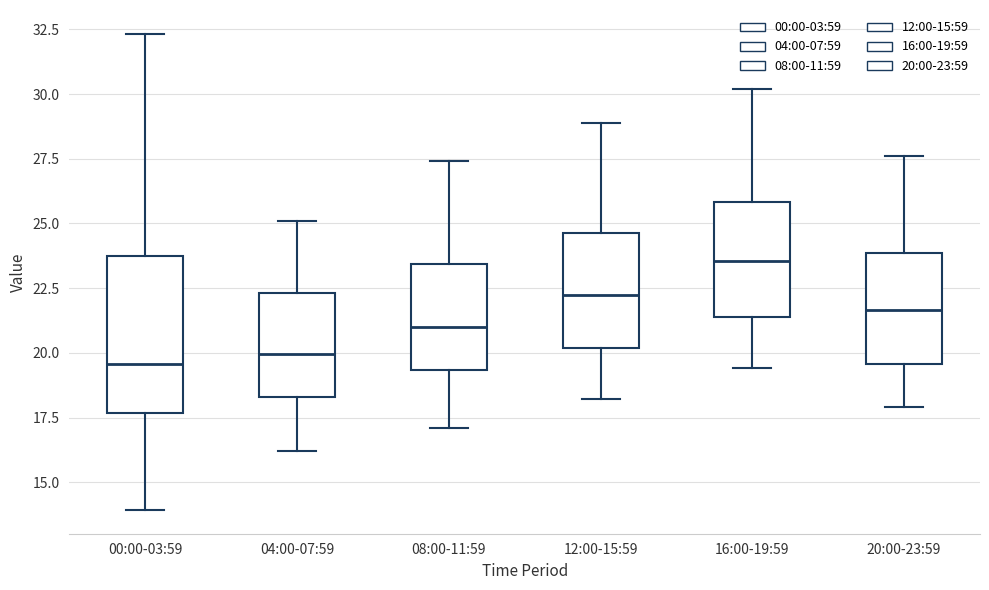

Comparing the boxes themselves (not the whiskers), which one is the tallest?

00:00-03:59